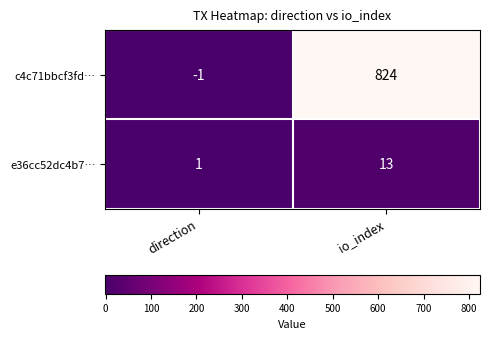

Rank the series by their average value, from lowest to highest.

e36cc52dc4b7…, c4c71bbcf3fd…